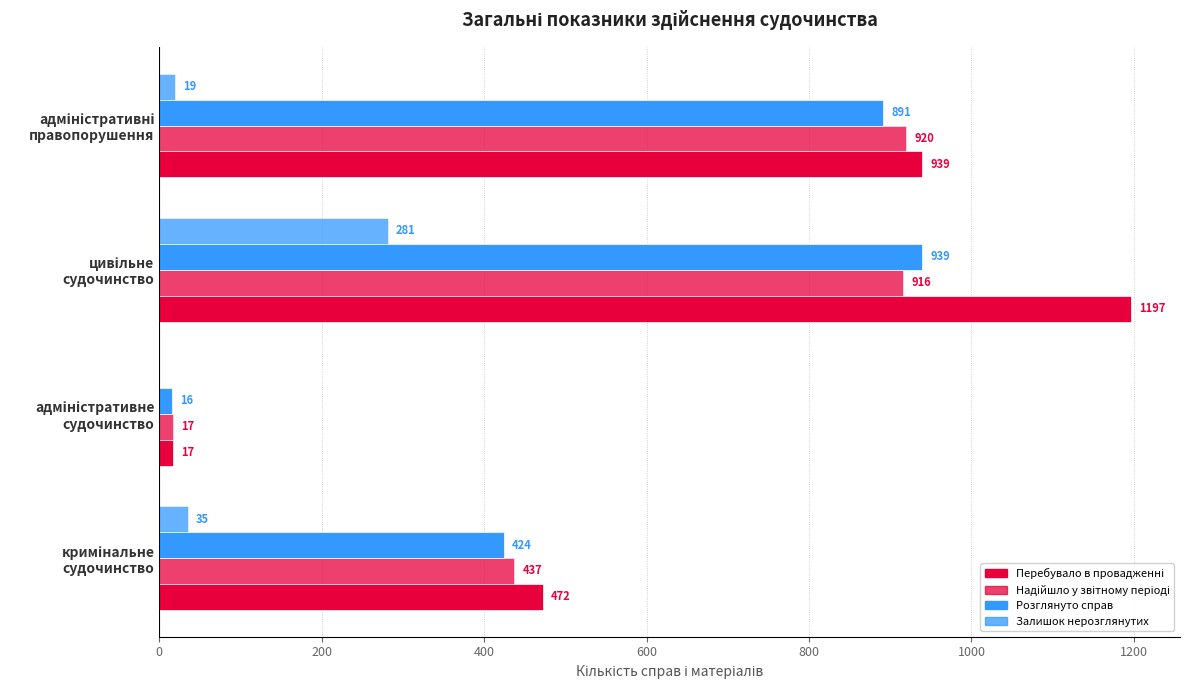

Reading left to right, what are all the values shown in this chart?

Перебувало в провадженні: 472	17	1197	939
Надійшло у звітному періоді: 437	17	916	920
Розглянуто справ: 424	16	939	891
Залишок нерозглянутих: 35	0	281	19